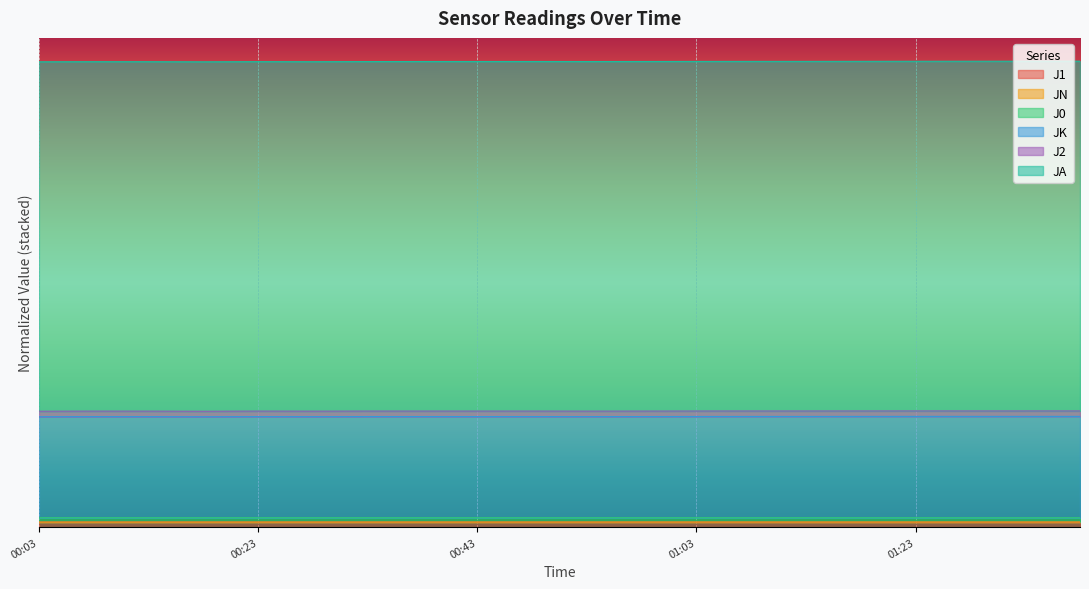

At which category does JK reach its first local valley?

2017-08-10 00:18